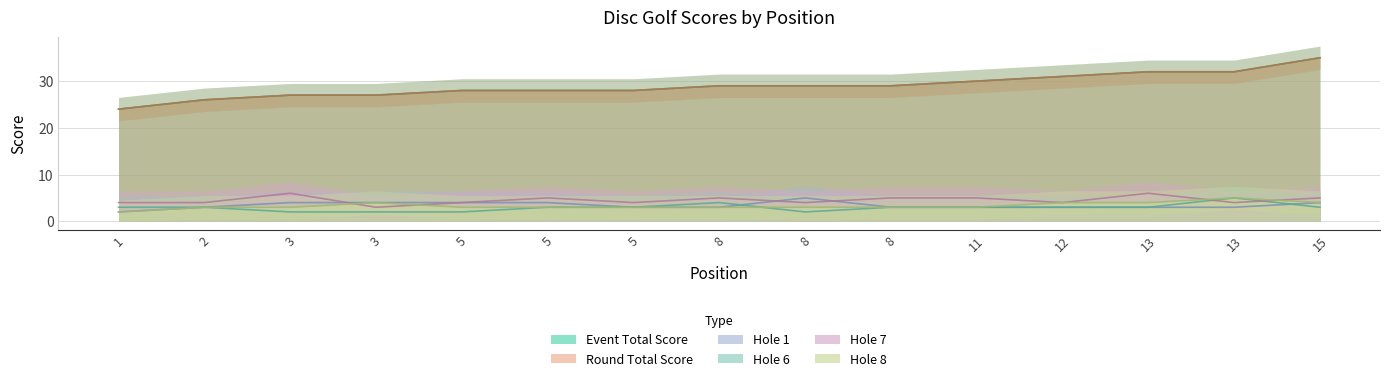

What is the difference between the highest and lowest values at 15?

32